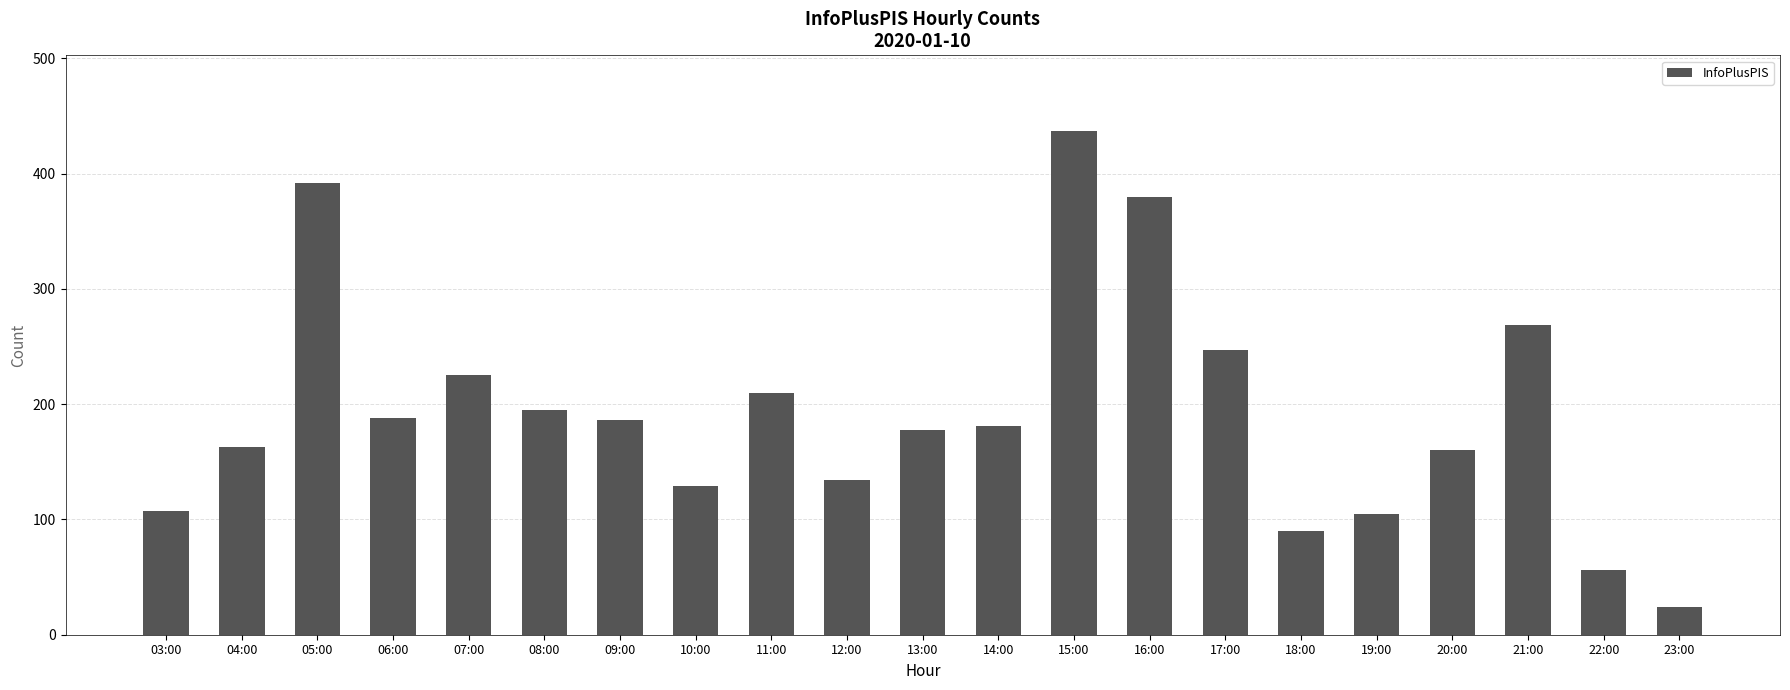

Between 04:00 and 12:00, which is larger?

04:00